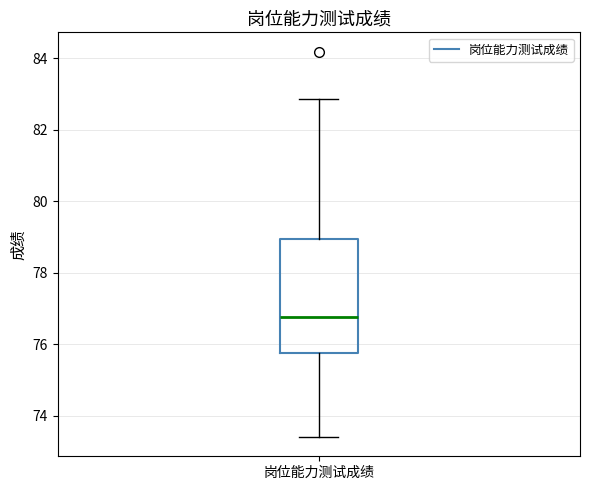

Where is the upper edge of the box for 岗位能力测试成绩 on the y-axis? The values are not printed on the chart, so give them approximately, as read against the axis.

79.0